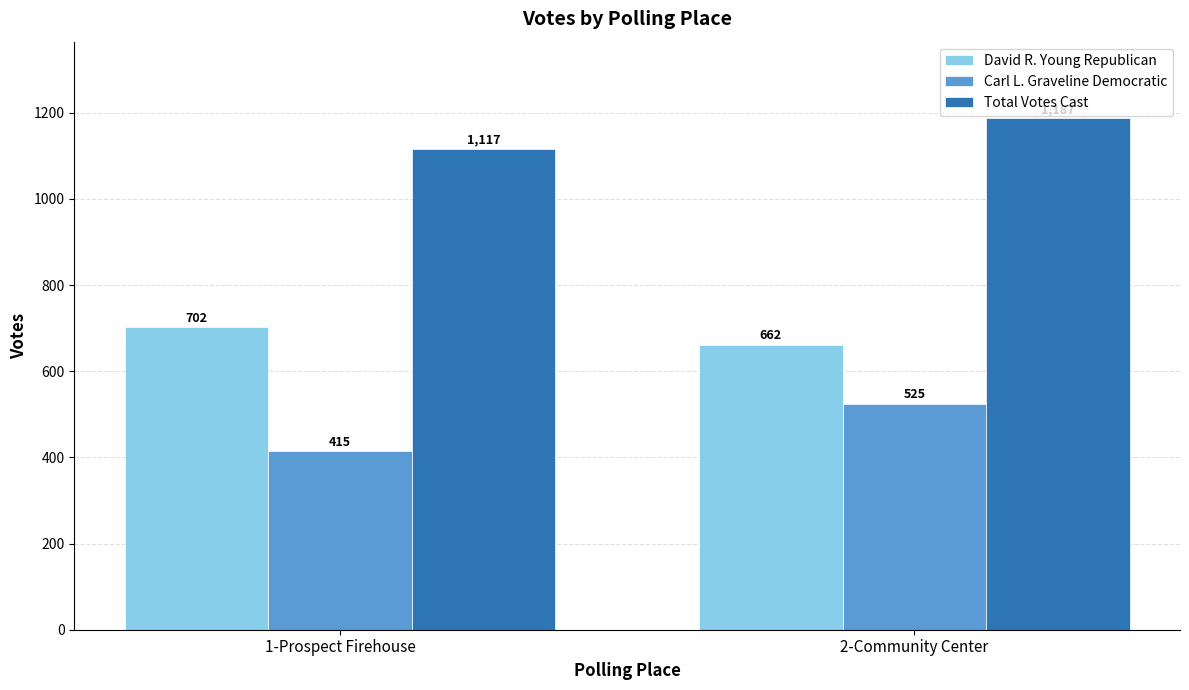

Reading left to right, transcribe all the data shown in this chart.

David R. Young Republican: 702	662
Carl L. Graveline Democratic: 415	525
Total Votes Cast: 1117	1187